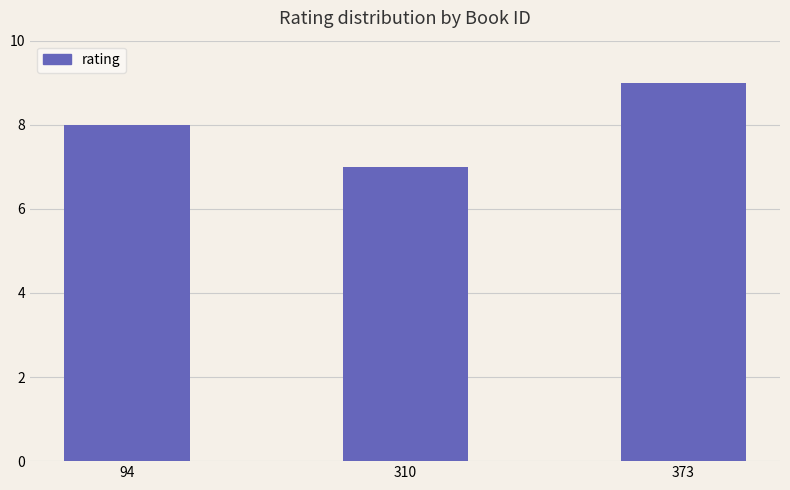

Which has a higher value, 94 or 310?

94